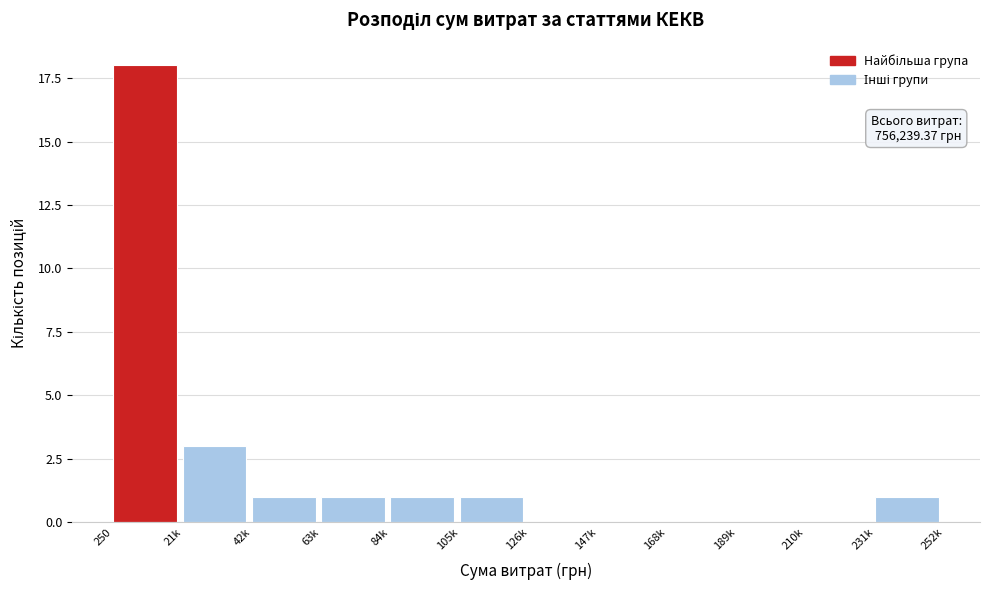

Reading left to right, list all the values displayed in this chart.

250=18	21k=3	42k=1	63k=1	84k=1	105k=1	126k=0	147k=0	168k=0	189k=0	210k=0	231k=1